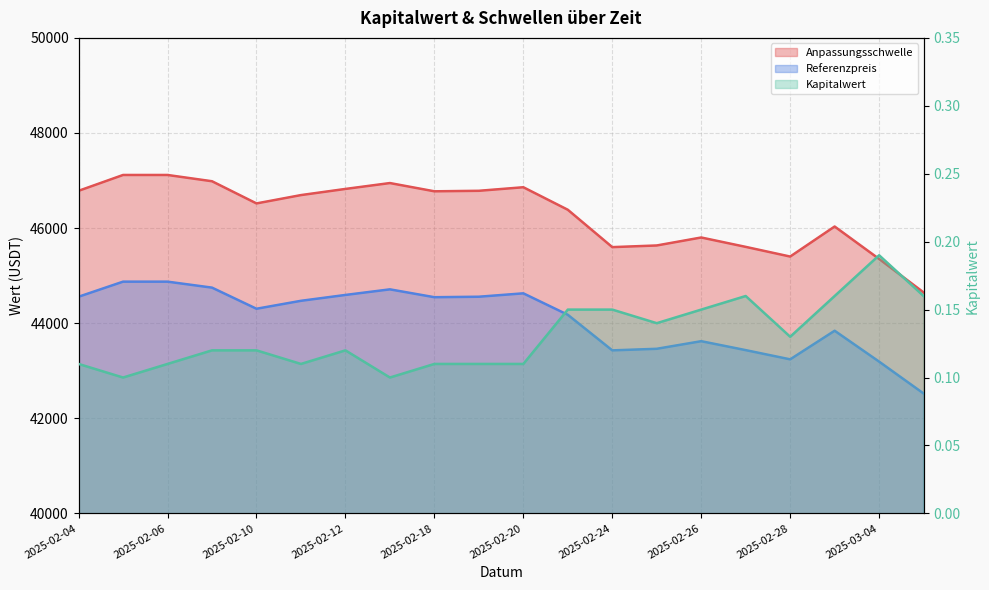

How many data points in Referenzpreis are less than 44470?

10